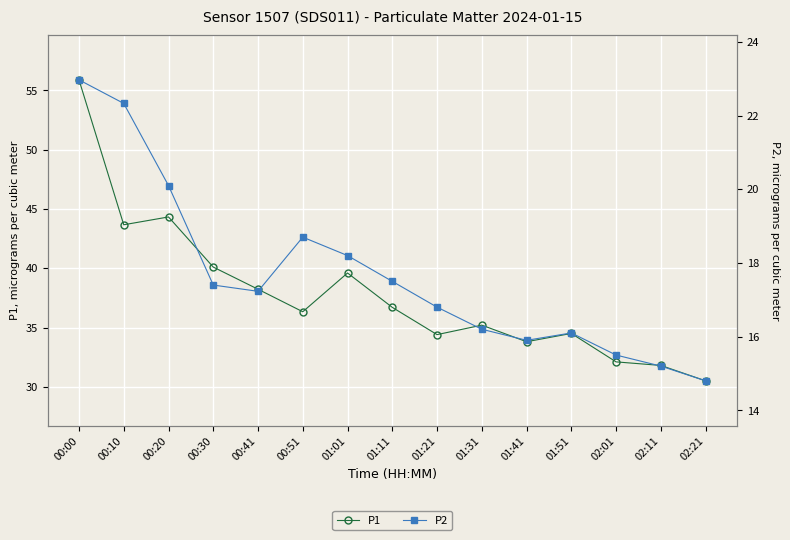

What is the label of the 3rd point from the left?

00:20